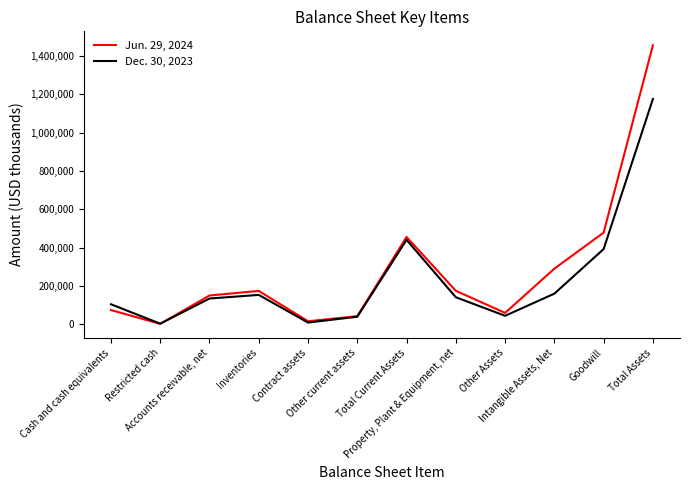

What is the difference between the second highest and minimum values in the Dec. 30, 2023 series?

437561